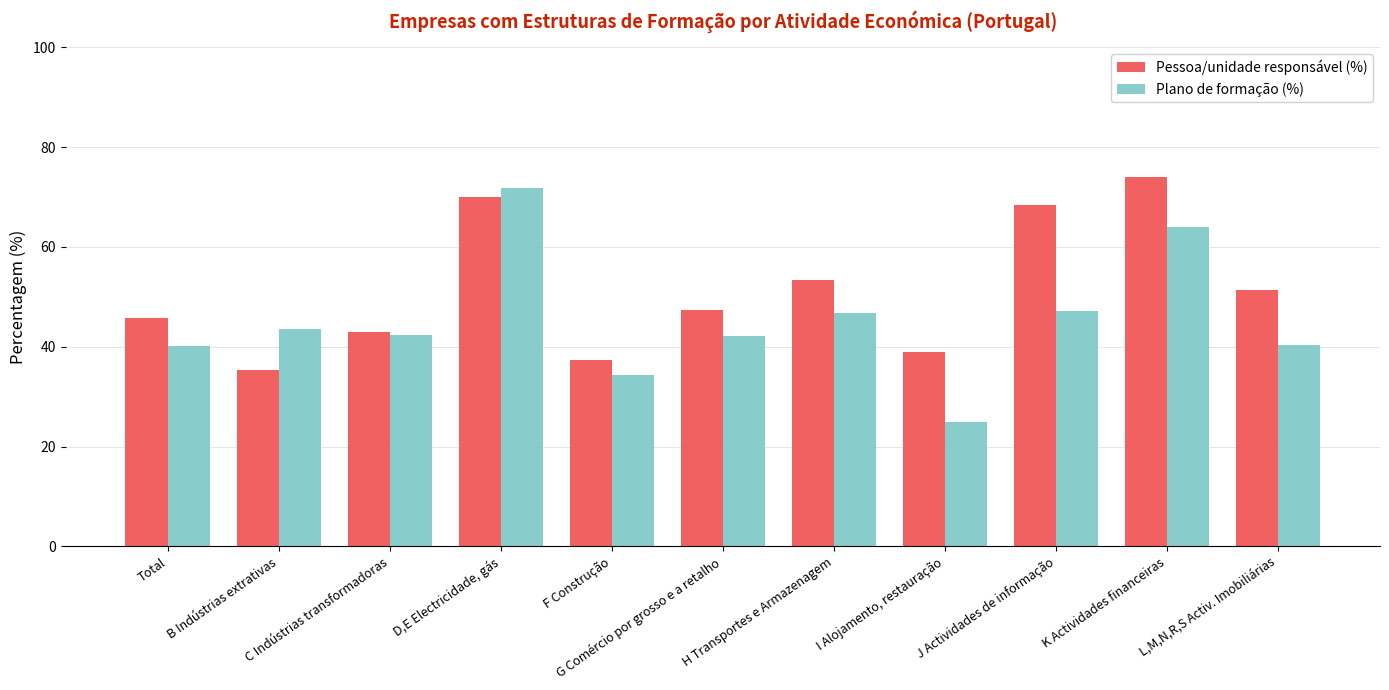

Rank the categories by Pessoa/unidade responsável (%) value from highest to lowest.

K Actividades financeiras, D,E Electricidade, gás, J Actividades de informação, H Transportes e Armazenagem, L,M,N,R,S Activ. Imobiliárias, G Comércio por grosso e a retalho, Total, C Indústrias transformadoras, I Alojamento, restauração, F Construção, B Indústrias extrativas